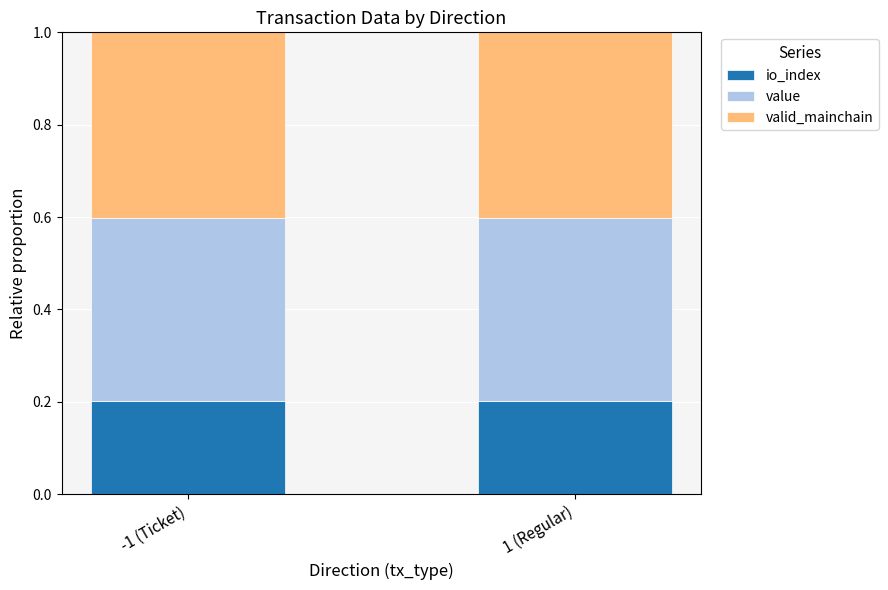

The io_index series shows 0.2 at -1 (Ticket). True or false?

True